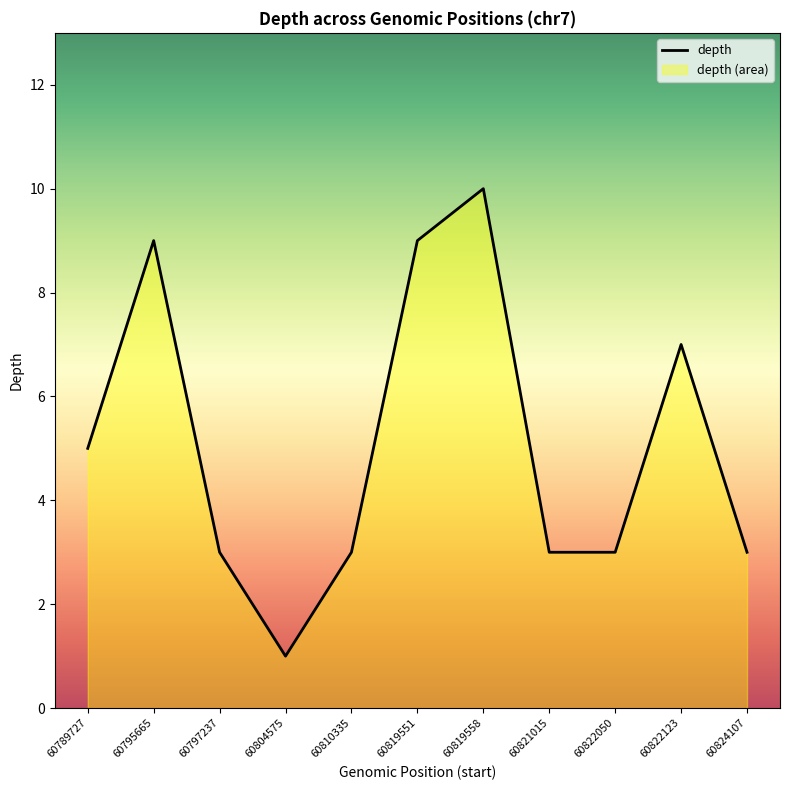

Which has a higher value, 60821015 or 60819551?

60819551